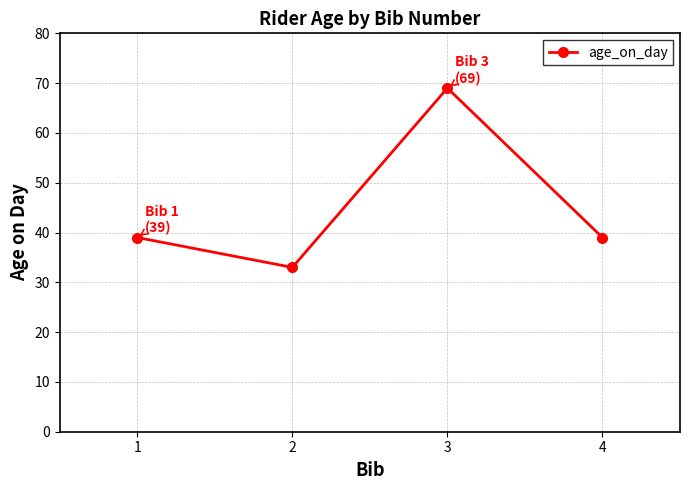

At which category does the data reach its first local valley?

2